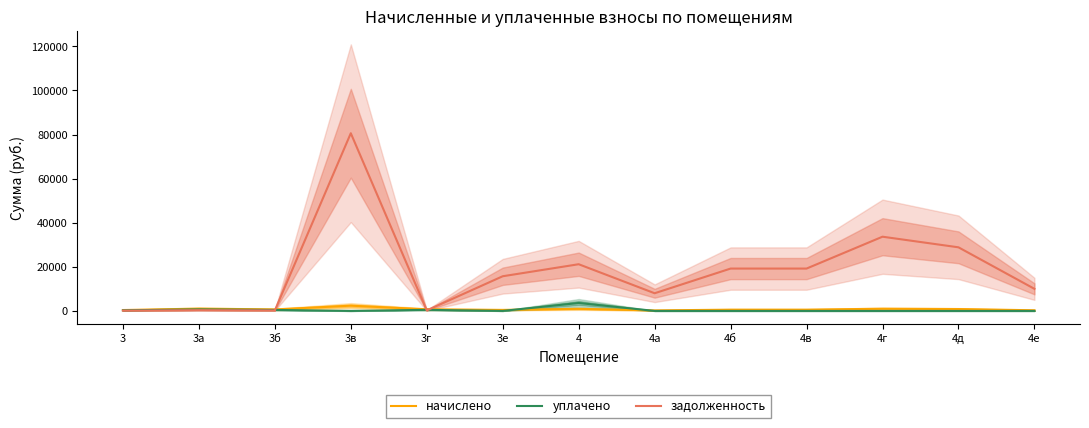

Which category has the lowest value in the уплачено series?

3в